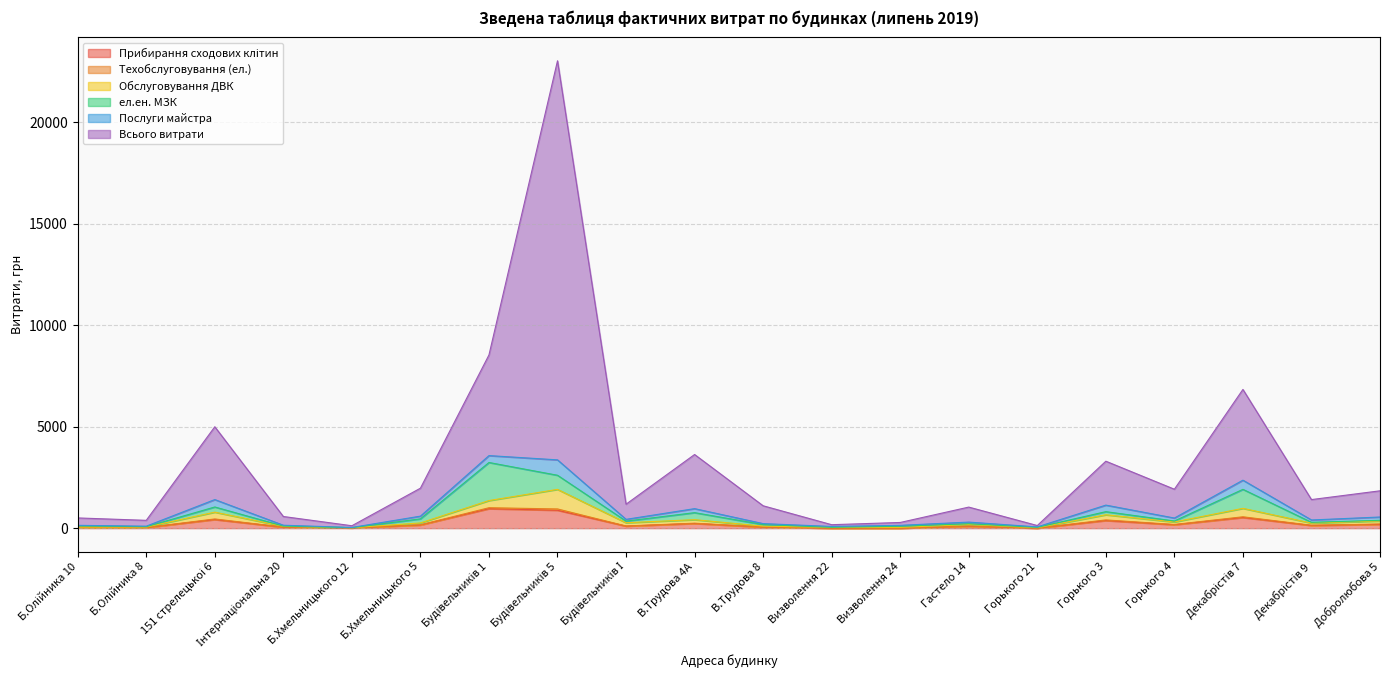

Which category has the lowest value in the Прибирання сходових клітин series?

Визволення 22